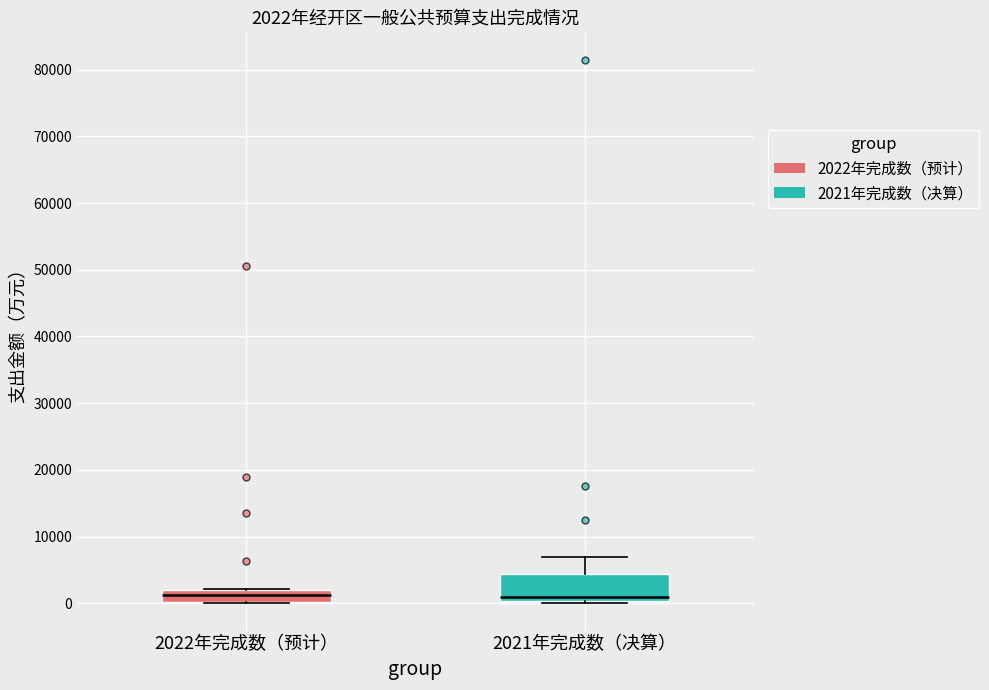

Which box is the tallest, from its lower edge to its upper edge?

2021年完成数（决算）